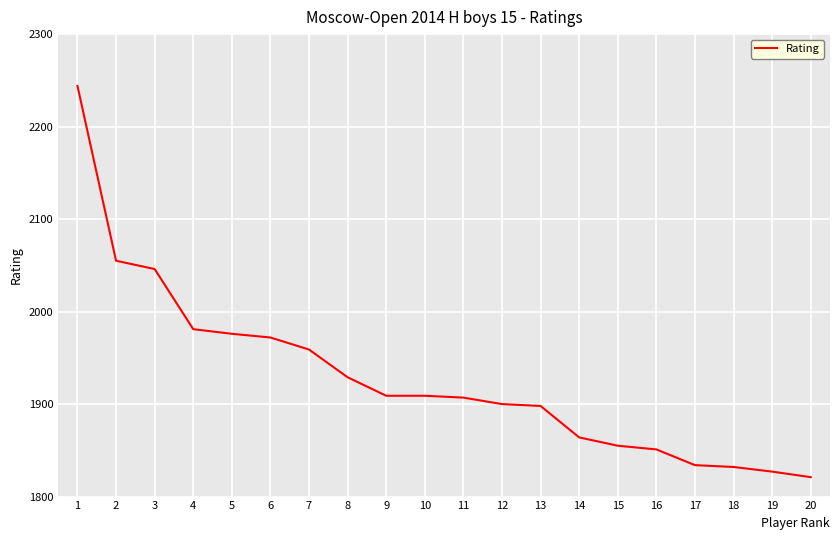

Which category has the lowest value across all series?

20